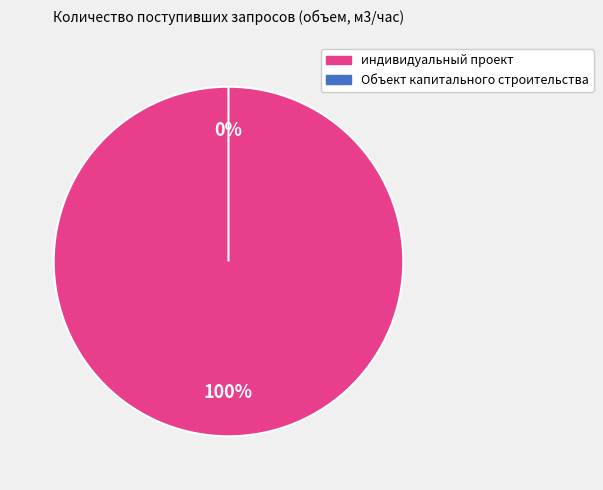

Which slice represents more than half of the pie?

индивидуальный проект